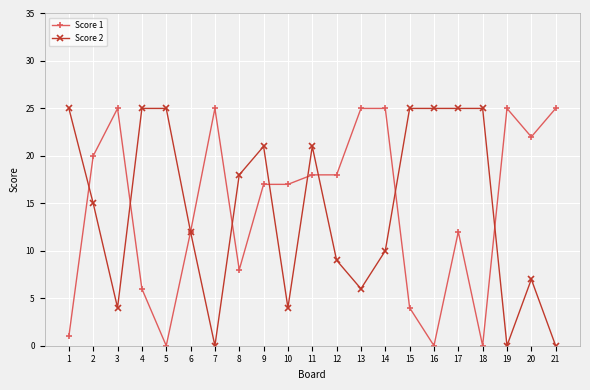

What are all the series names shown in the legend?

Score 1, Score 2